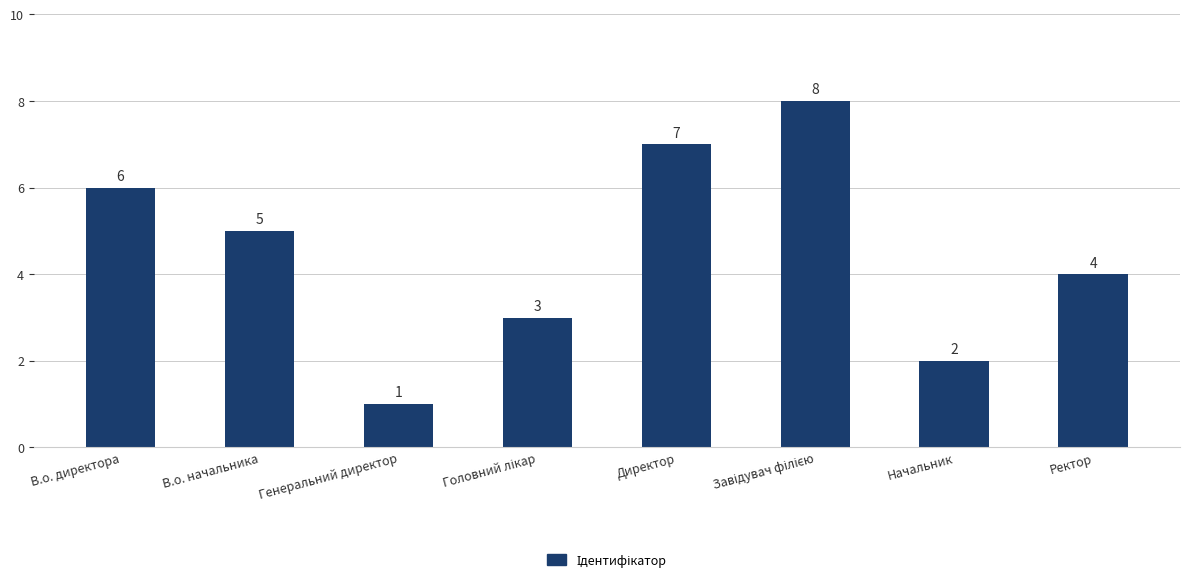

What is the label of the 2nd bar from the right?

Начальник